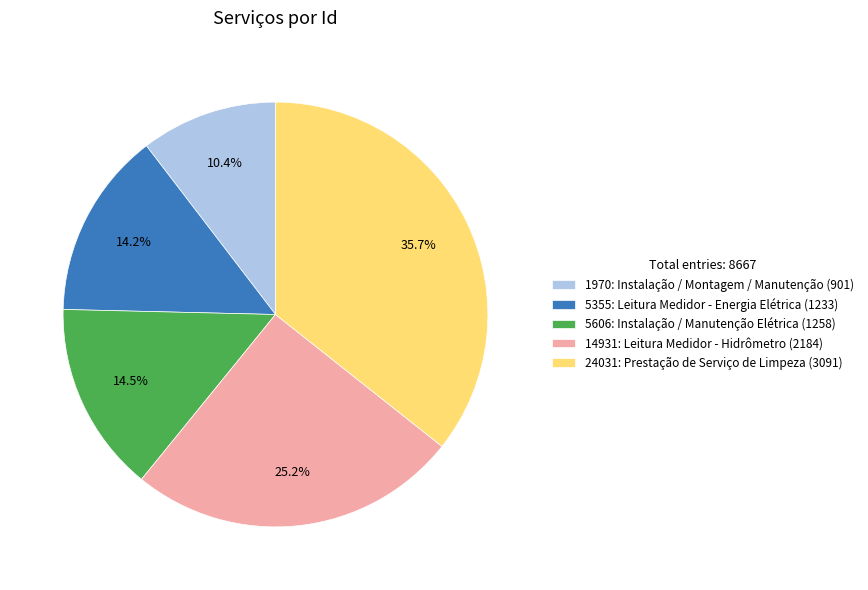

Is 14931: Leitura Medidor - Hidrômetro the majority of the pie?

No